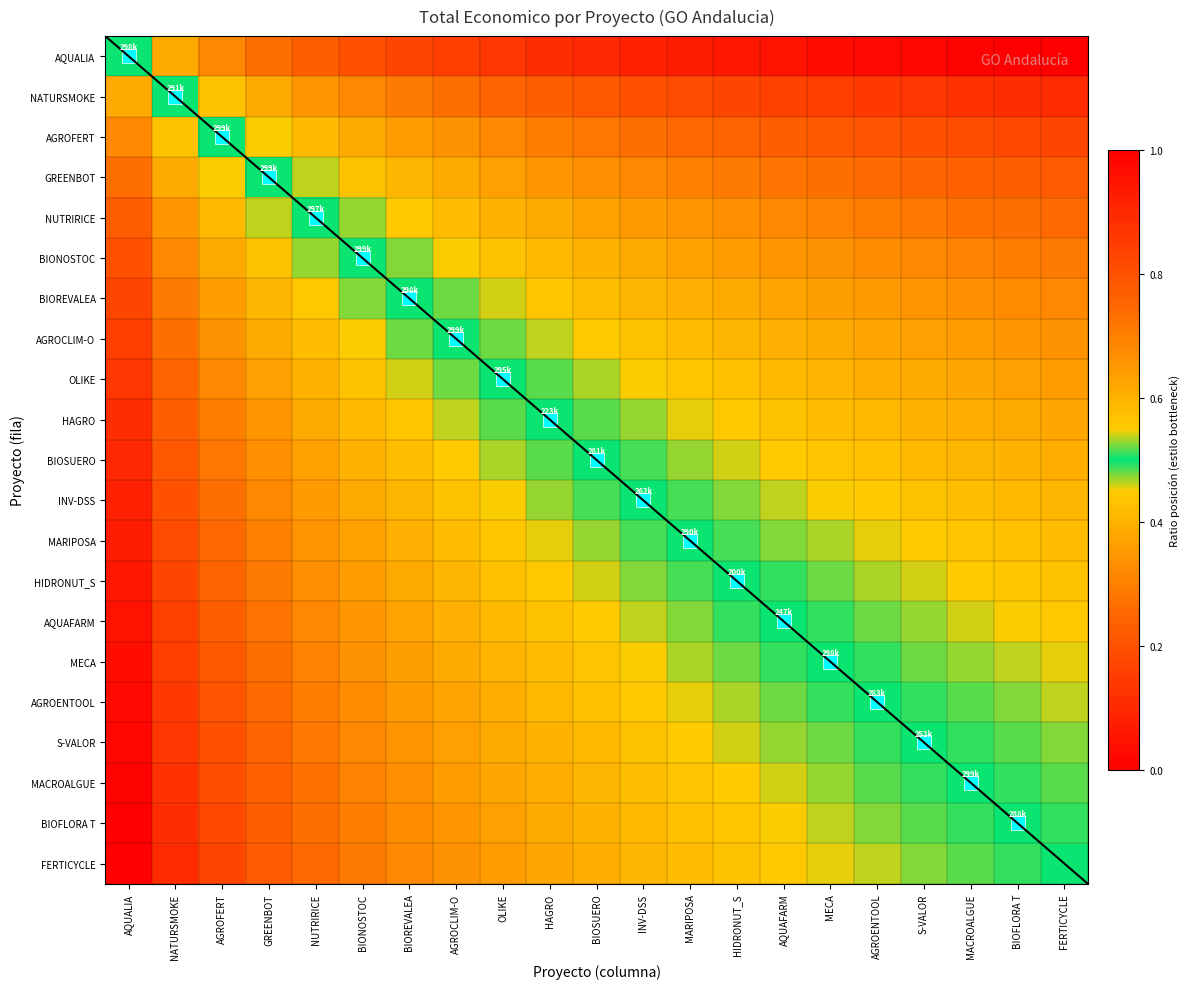

What is the sum of all HAGRO values?

11.0